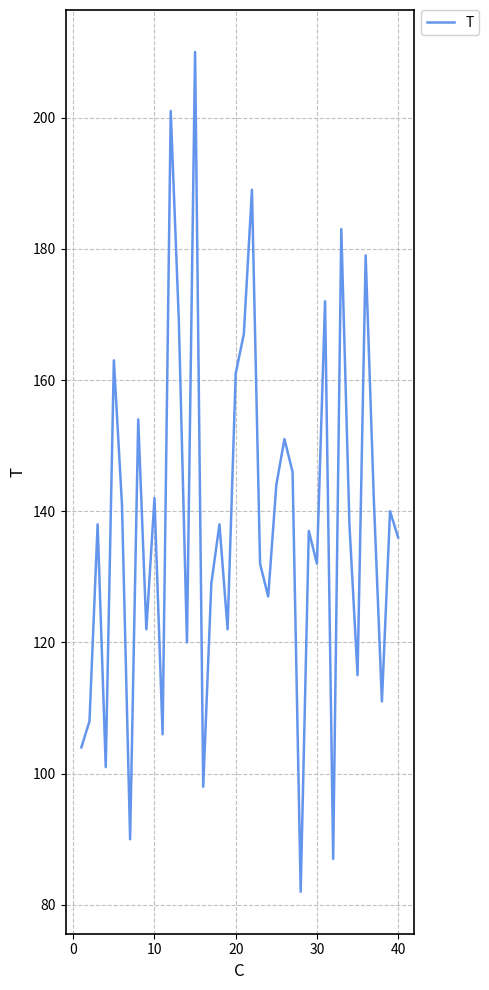

What is the sum of all values?

5527